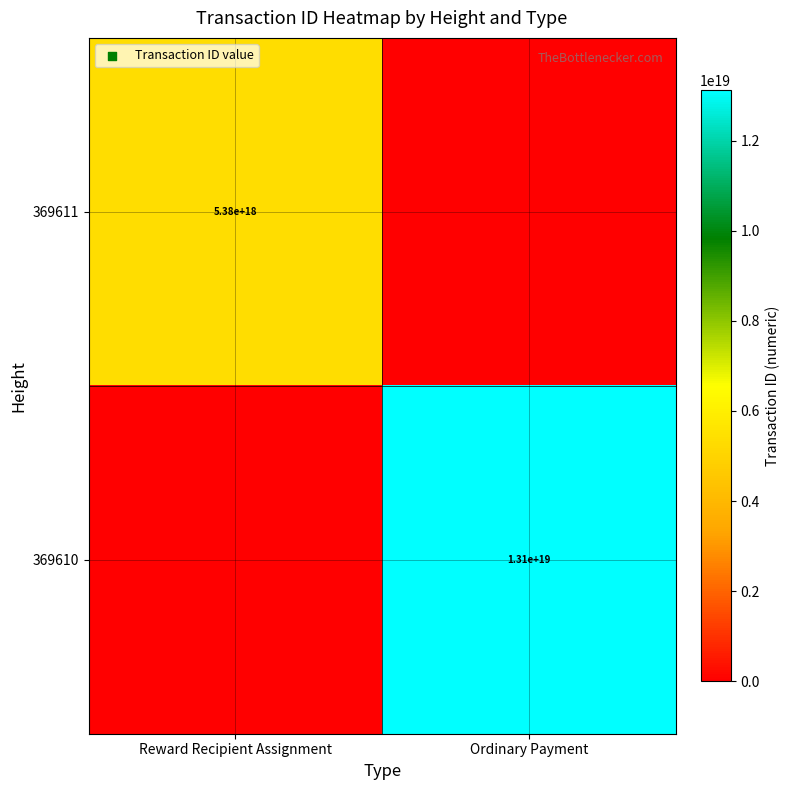

The value of 369610 at Ordinary Payment is 13100000000000000000. True or false?

True